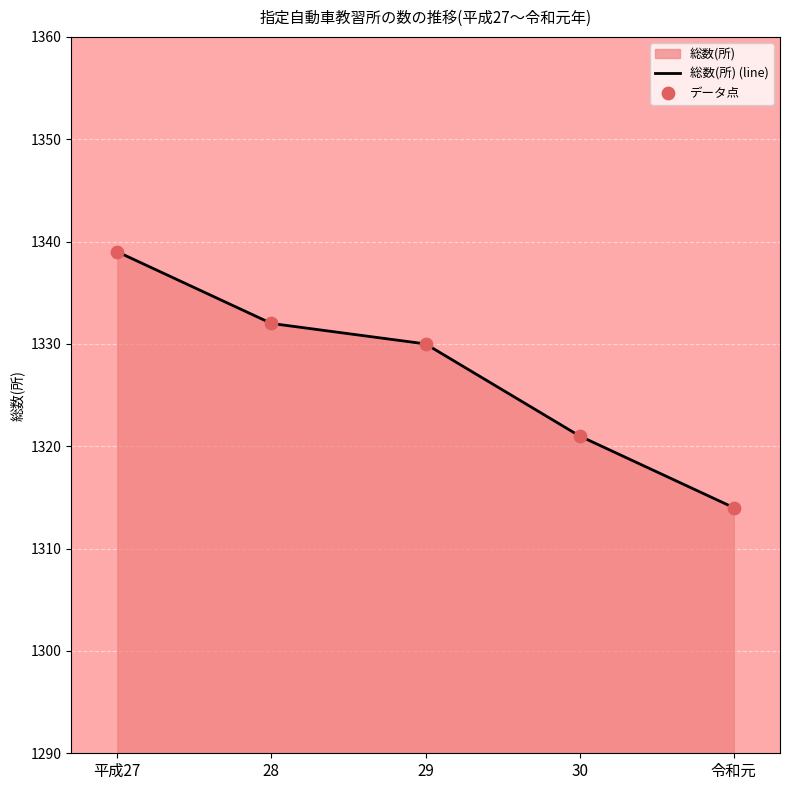

At which category is the sum across all series the highest?

平成27